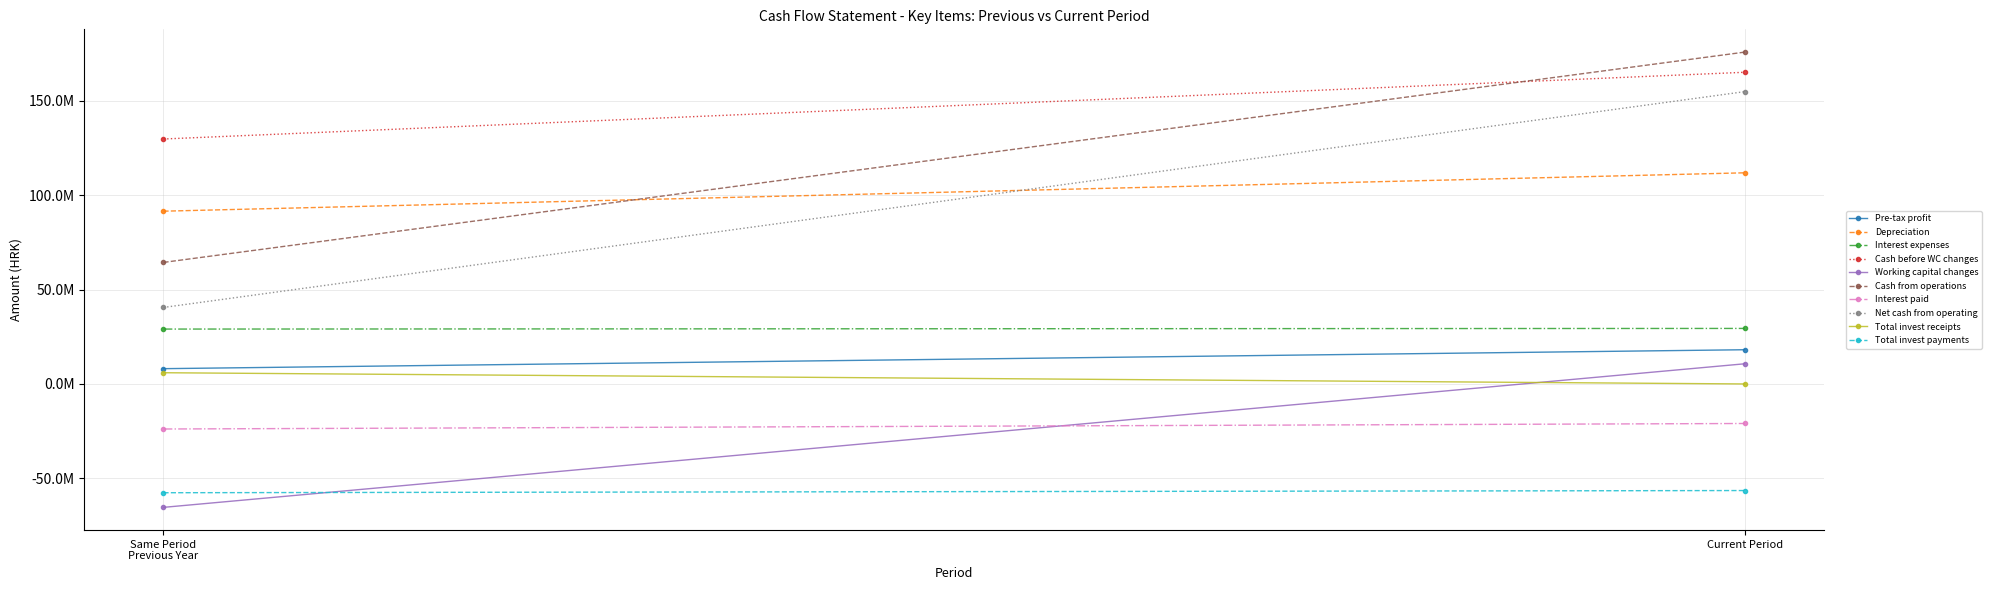

Is the value of Pre-tax profit at 14 greater than the value of Interest expenses at 17?

No